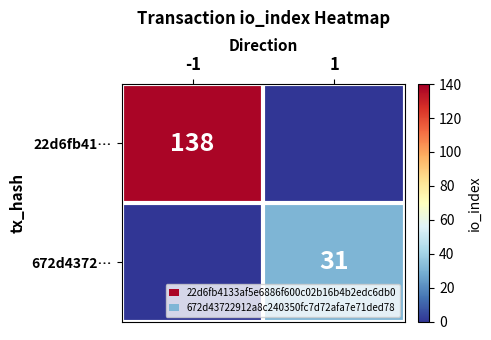

Is it true that 22d6fb41… equals 241 at -1?

False